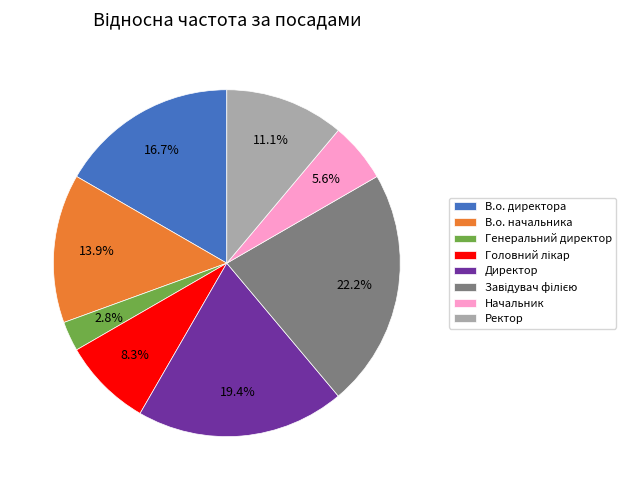

True or false: В.о. директора accounts for 22% of the total.

False